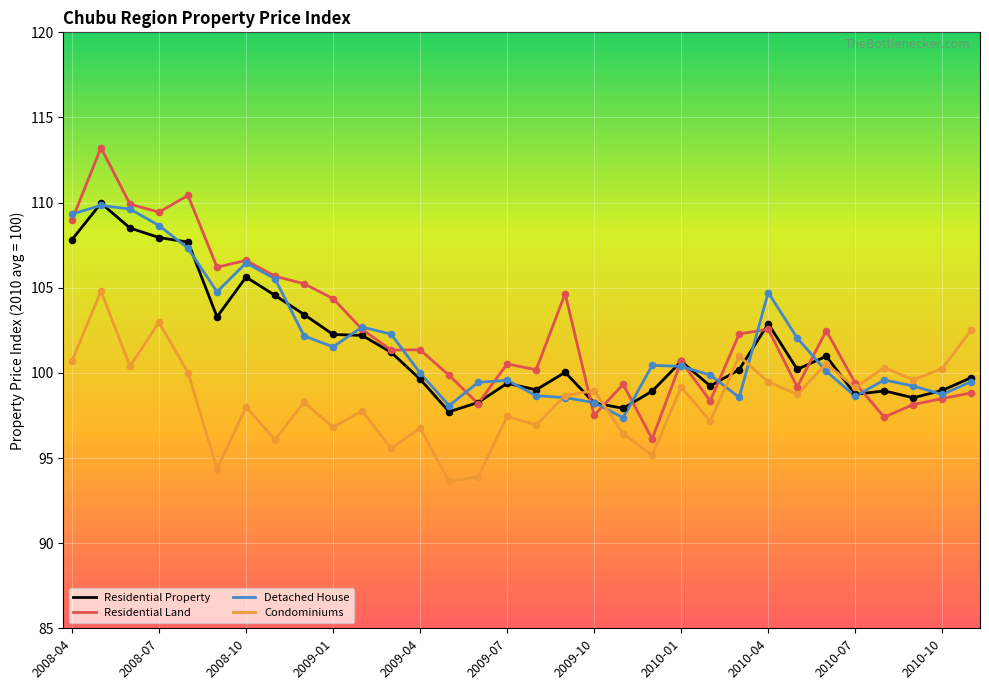

Which series has the largest total across all categories?

Residential Land